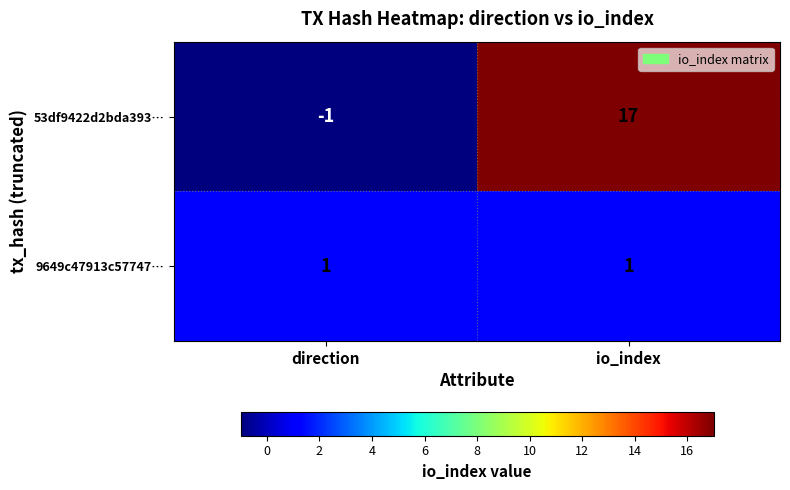

What is the average value of the 53df9422d2bda393… series?

8